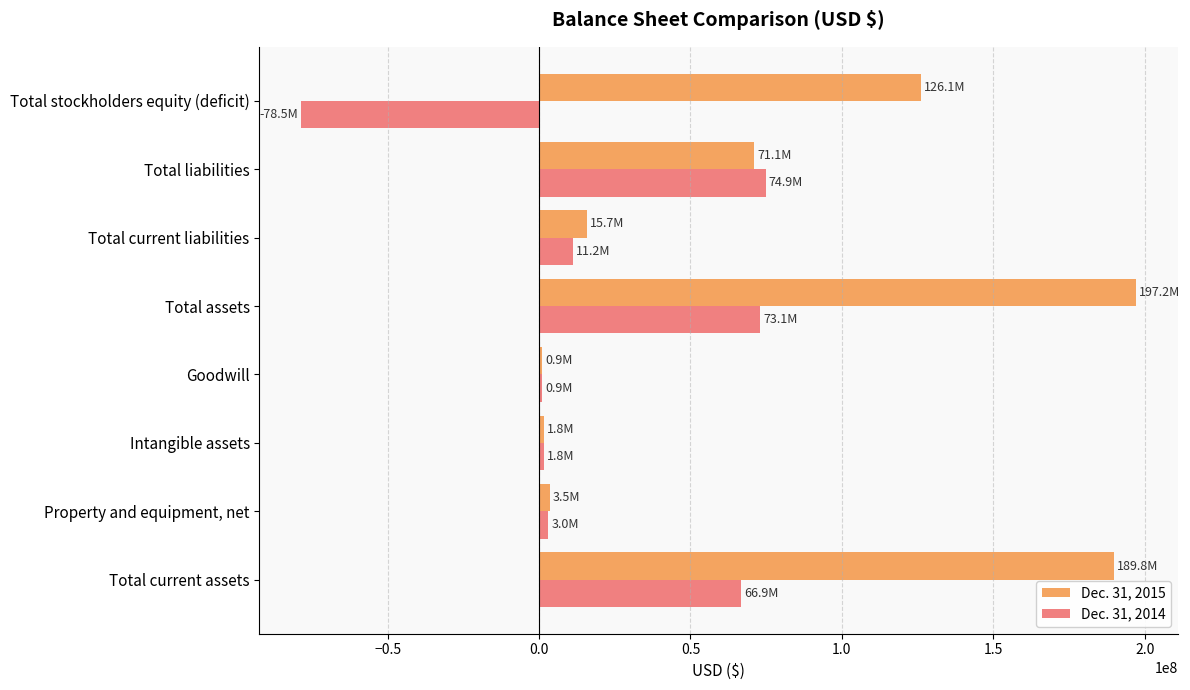

What is the difference between the maximum and second lowest values in the Dec. 31, 2014 series?

73944000